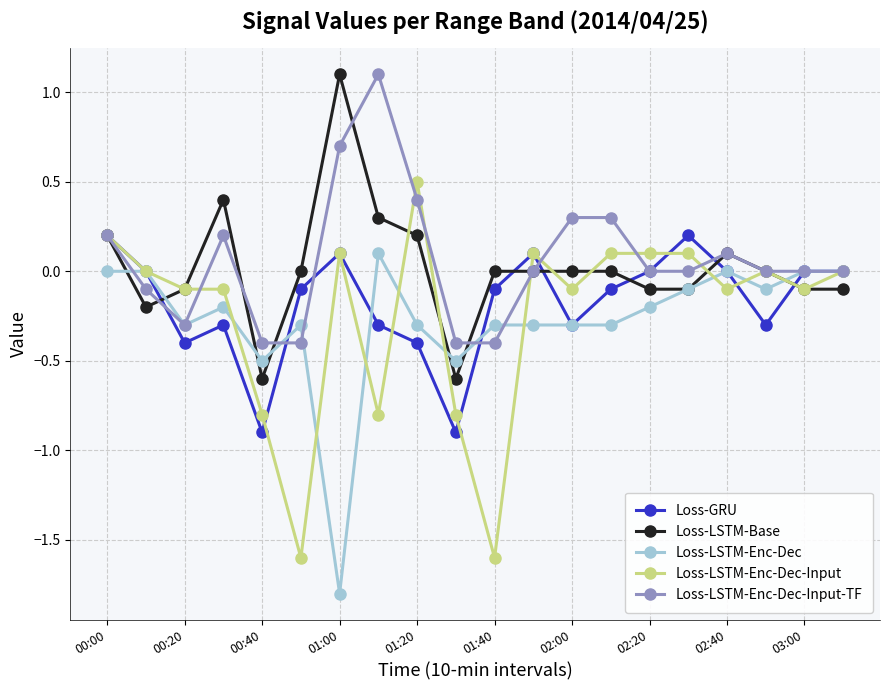

What is the lowest value of the Loss-LSTM-Base series?

-0.6